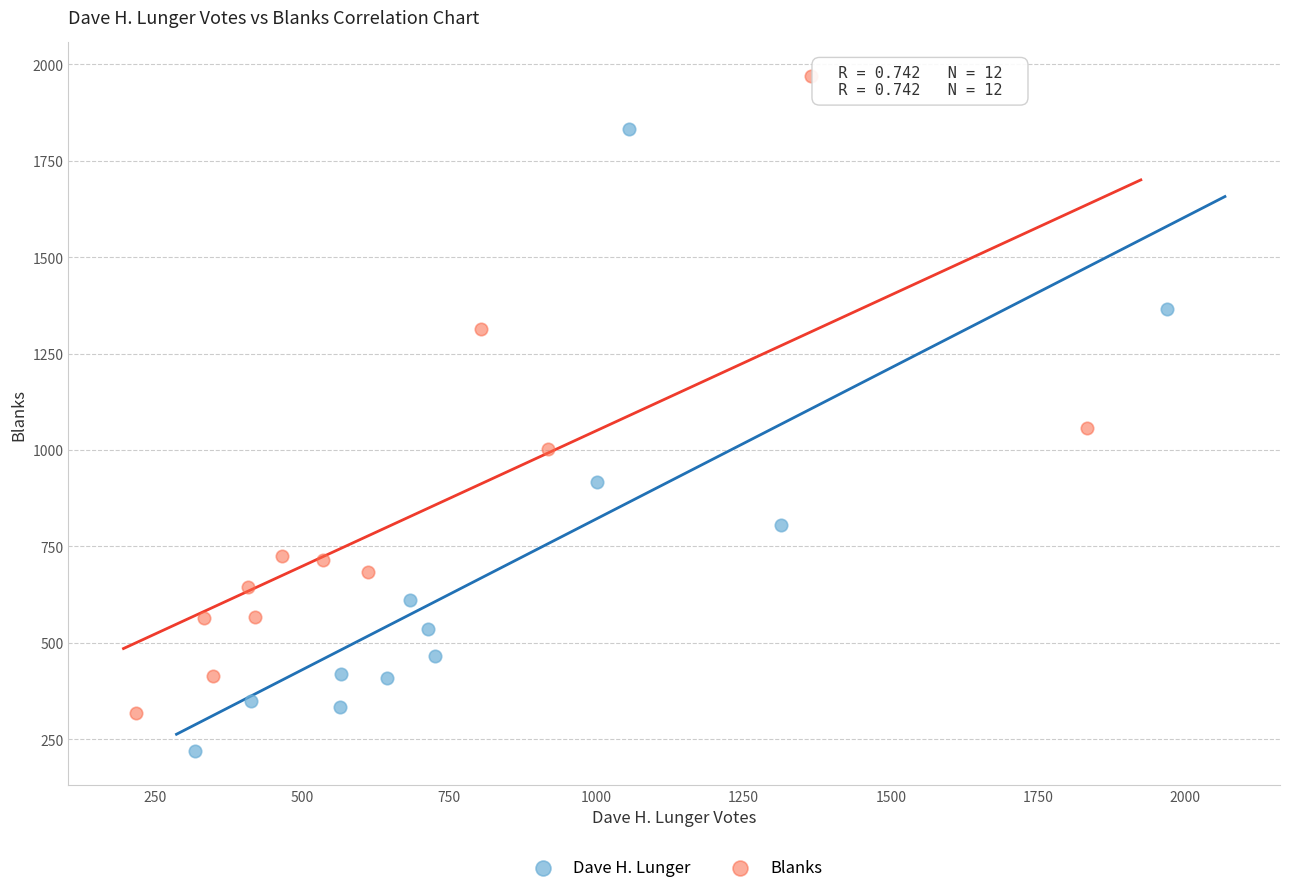

Which series reaches the maximum Y coordinate?

Blanks